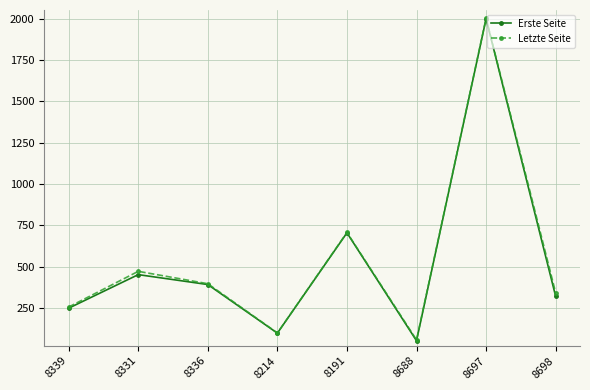

Where is Erste Seite nearest to the value 1025?

8191